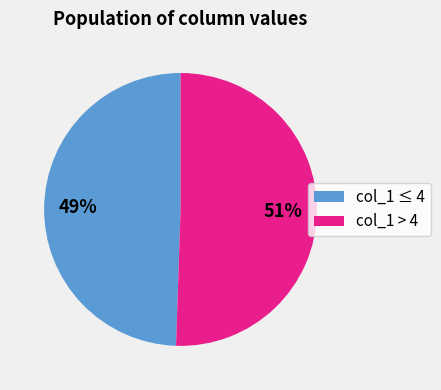

Count the number of slices in the pie.

2